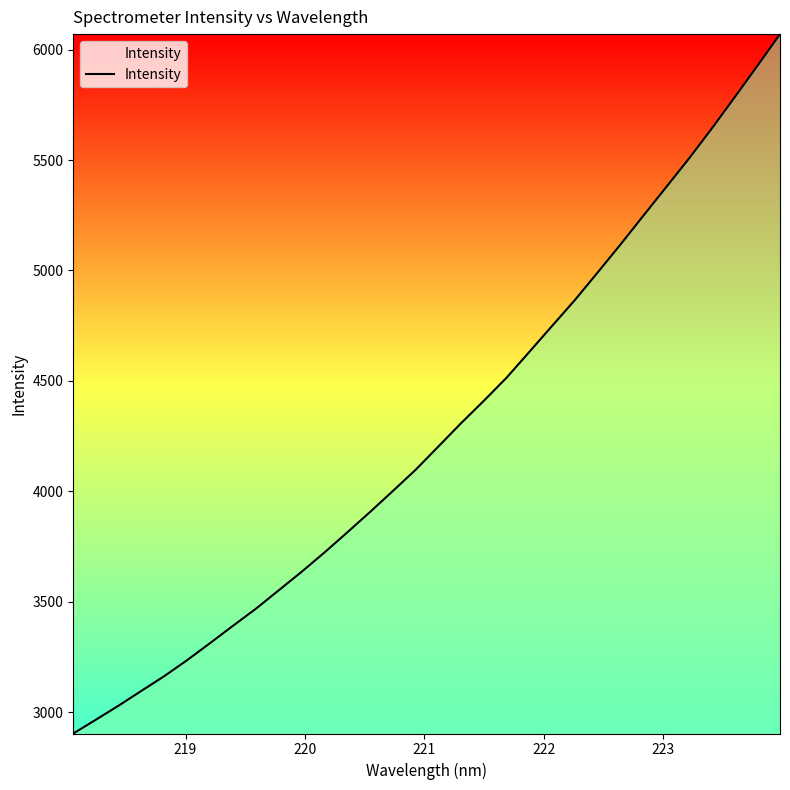

What is the greatest value displayed?

6070.0